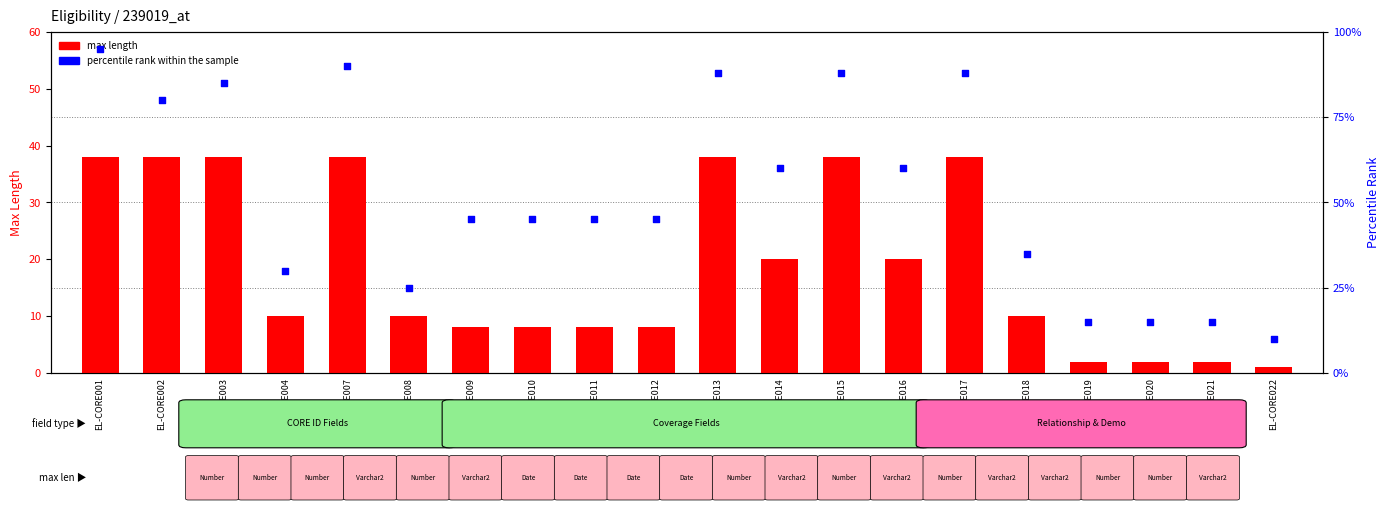

At which category is the sum across all series the highest?

EL-CORE001